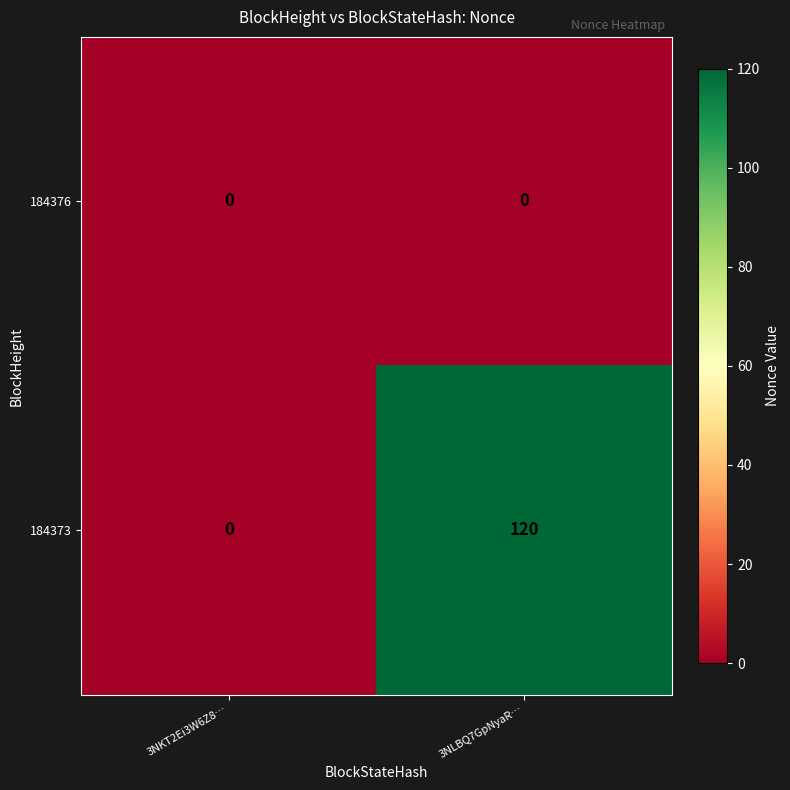

Read the 184373 value at 3NLBQ7GpNyaR….

120